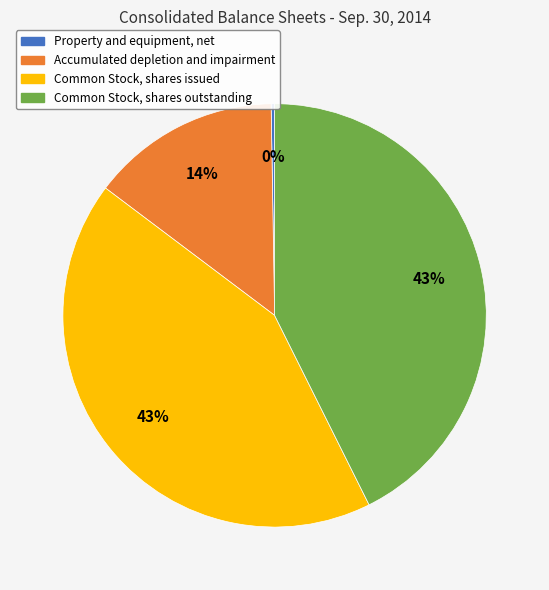

Does any single category account for the majority?

No